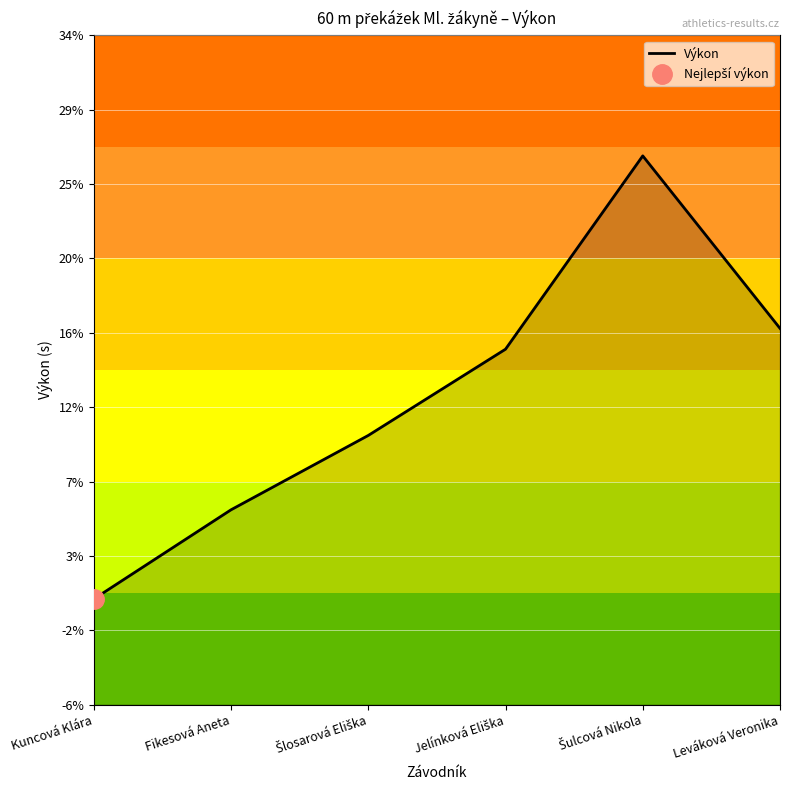

What position from the left is Jelínková Eliška?

4